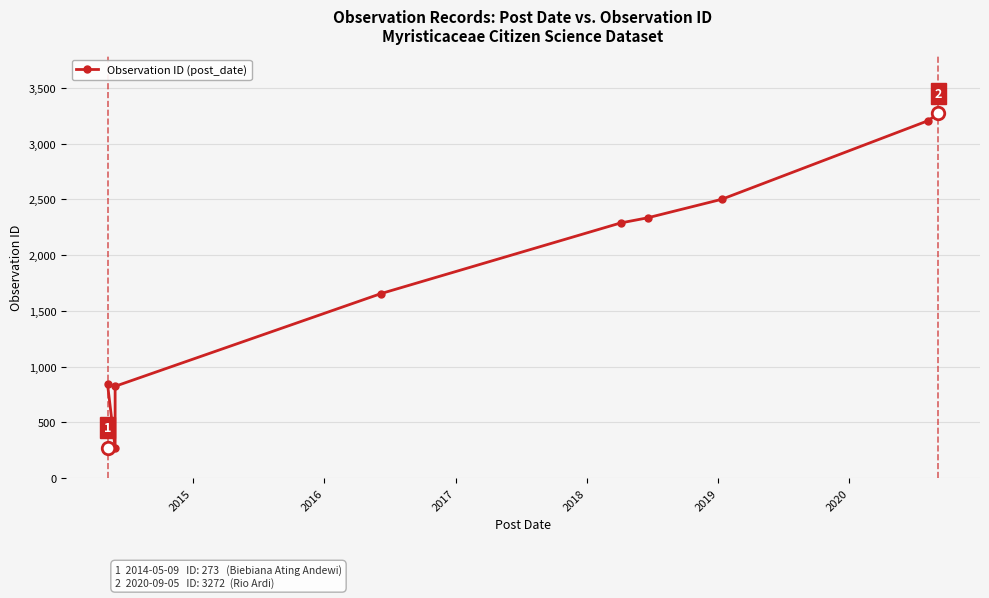

How many data points are less than 2289?

4